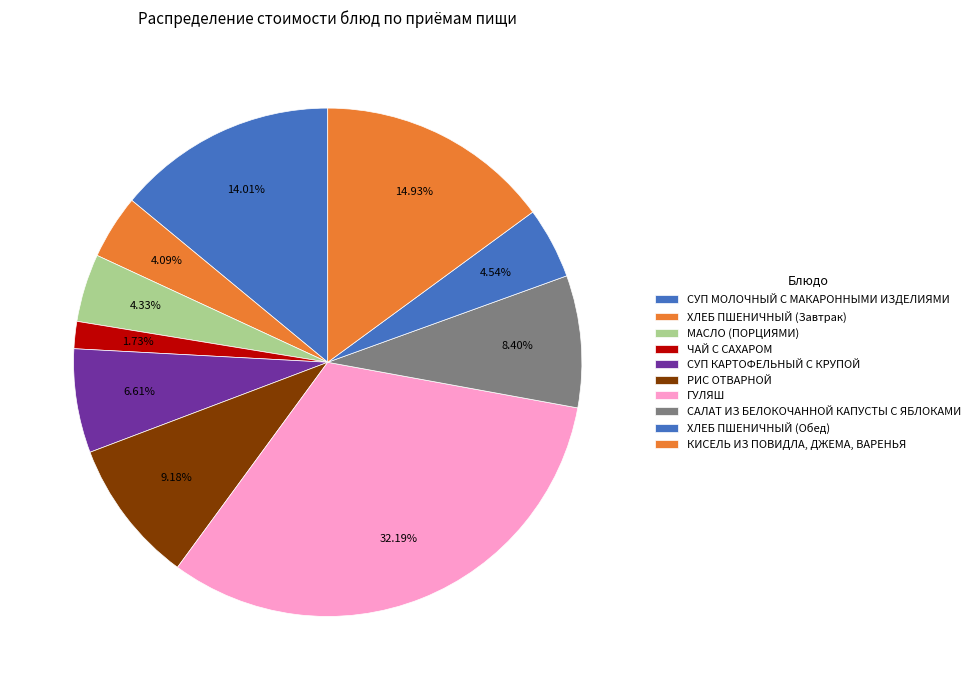

The ГУЛЯШ slice represents 32% of the pie. True or false?

True